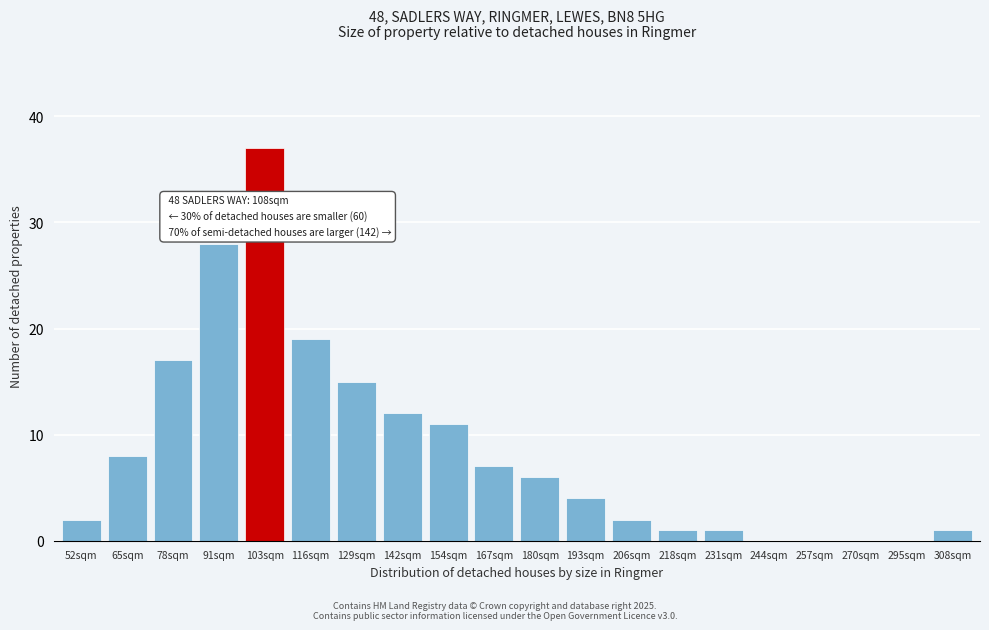

Reading left to right, extract all data points from this chart.

52sqm=2	65sqm=8	78sqm=17	91sqm=28	103sqm=37	116sqm=19	129sqm=15	142sqm=12	154sqm=11	167sqm=7	180sqm=6	193sqm=4	206sqm=2	218sqm=1	231sqm=1	244sqm=0	257sqm=0	270sqm=0	295sqm=0	308sqm=1